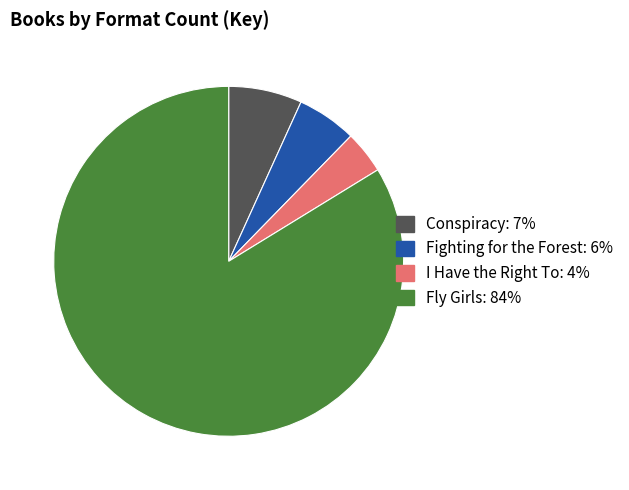

Which slice is the smallest?

I Have the Right To